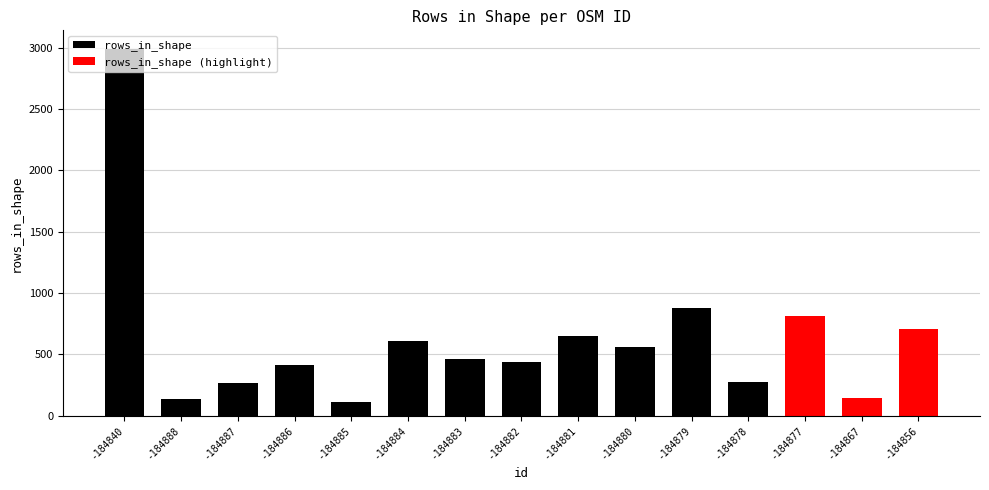

At which label does the data first exceed 464?

osm_-184840